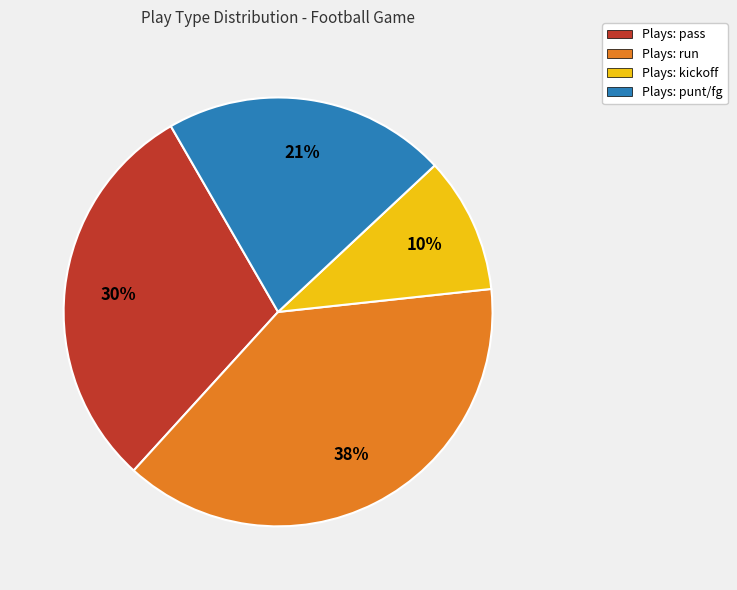

To the nearest percent, what is the average slice percentage?

25%